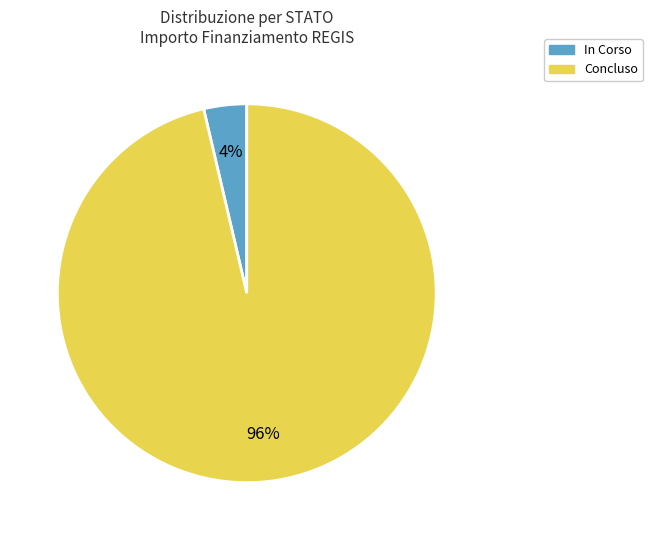

Is there any slice that represents more than half of the pie?

Yes